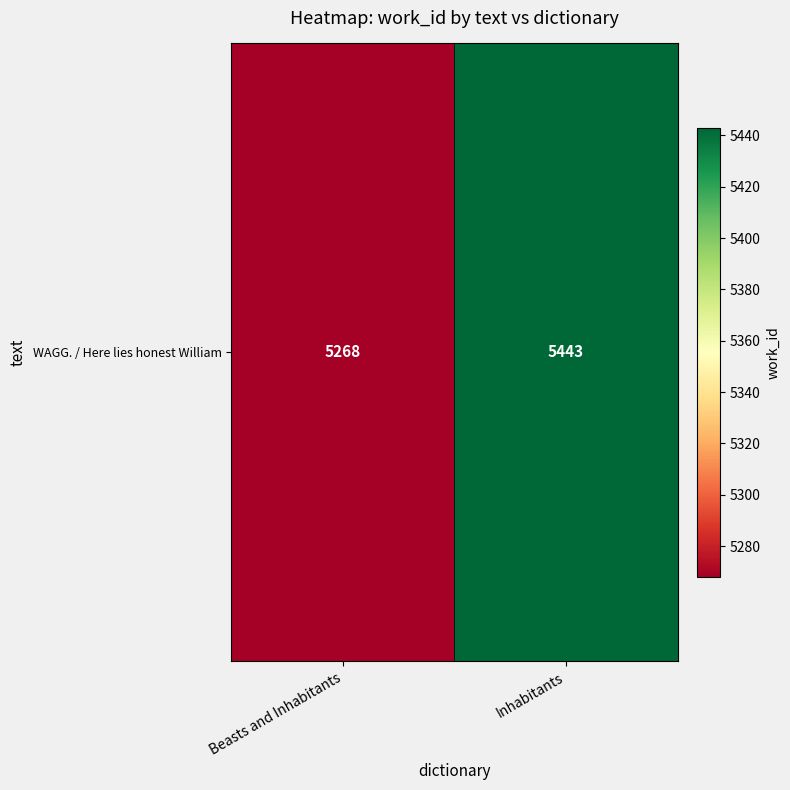

Reading right to left, extract all data points from this chart.

5443	5268